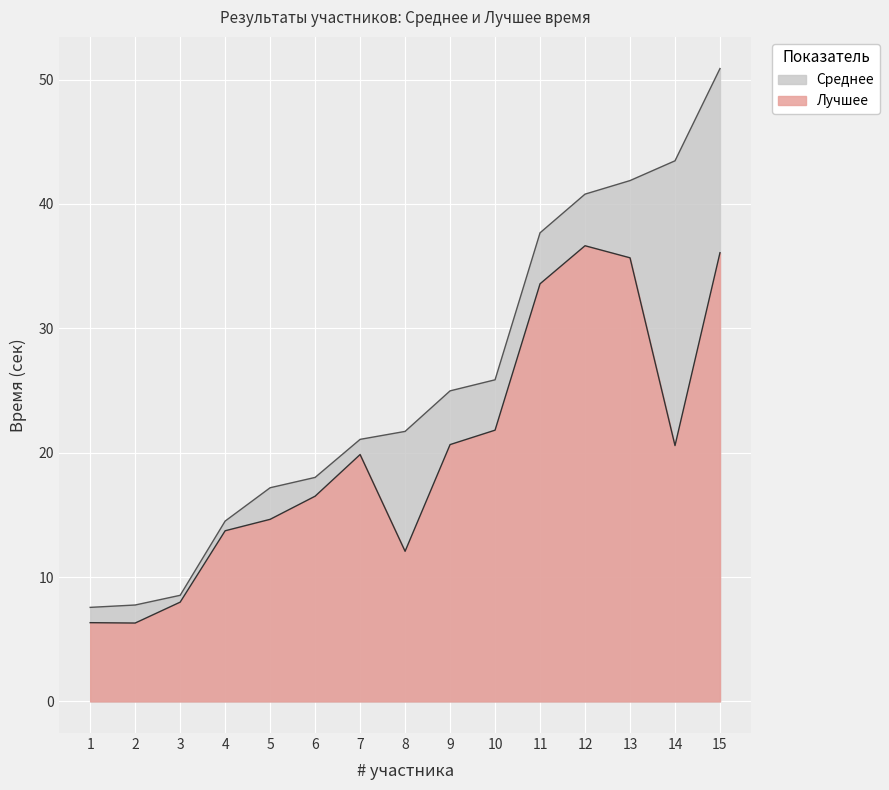

What is the total value across all series at 14?

64.0